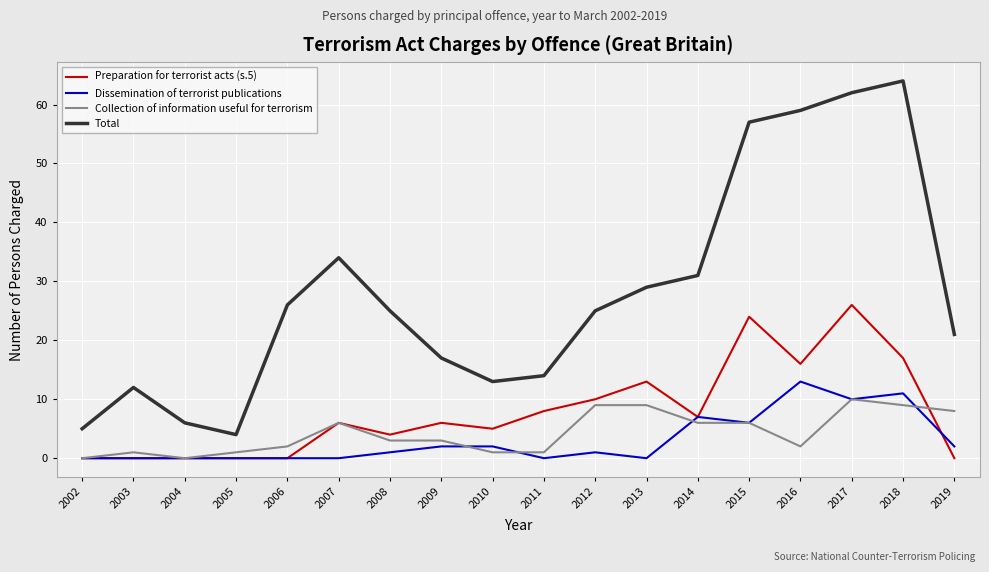

At 2018, list the series in order from smallest to largest.

Collection of information useful for terrorism, Dissemination of terrorist publications, Preparation for terrorist acts (s.5), Total